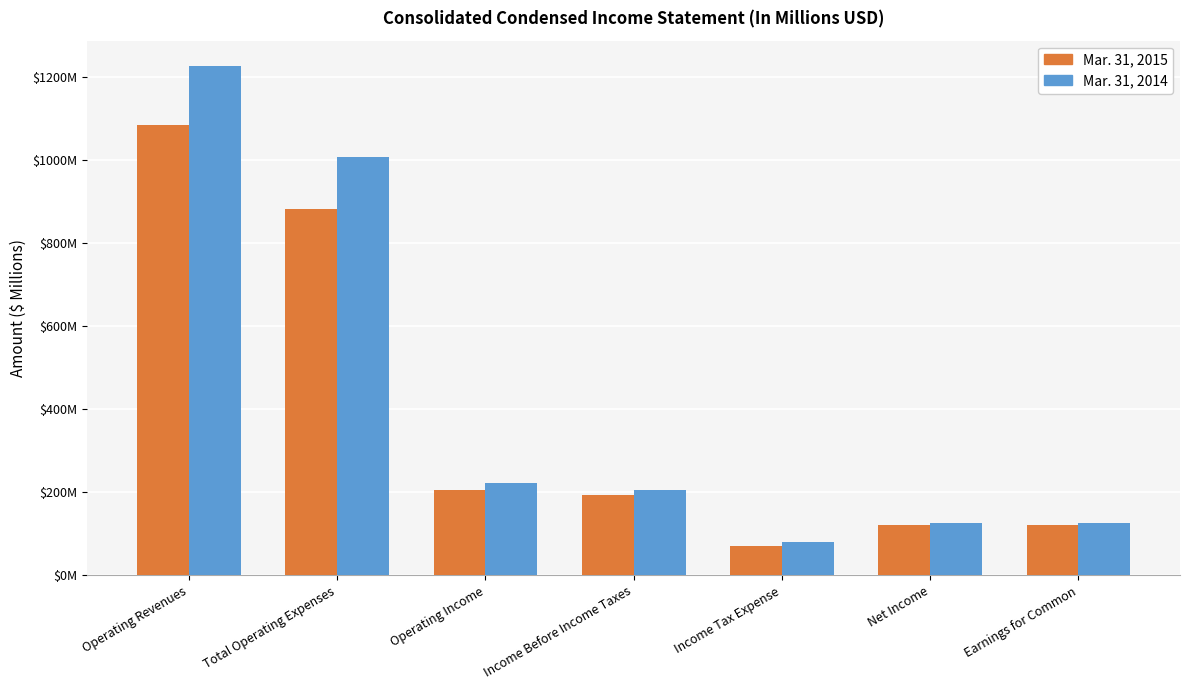

At which label is Mar. 31, 2014 closest to 653?

Total Operating Expenses